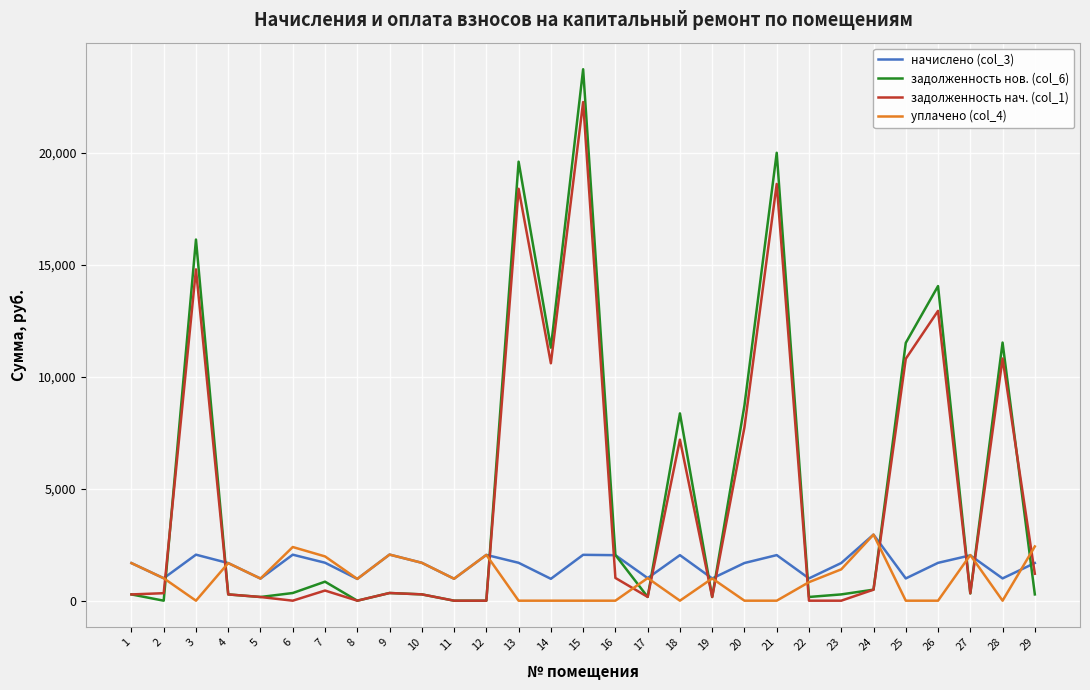

What is the greatest value displayed?

23731.0